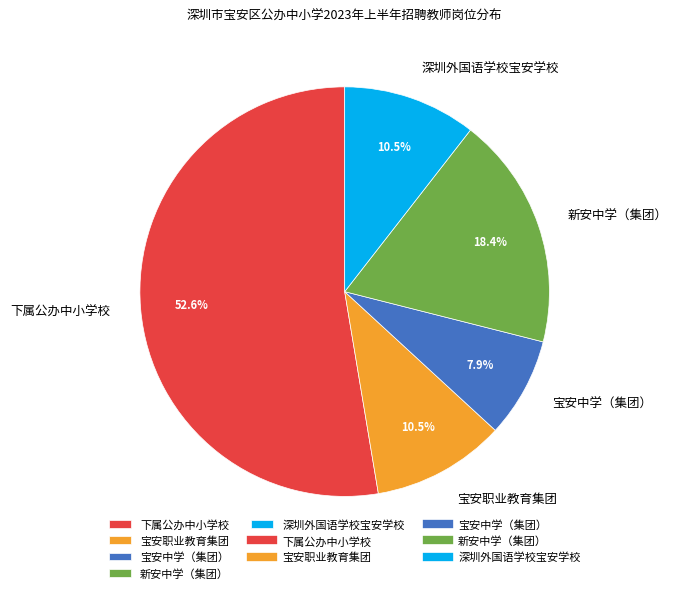

To the nearest percent, what is the average slice percentage?

20%